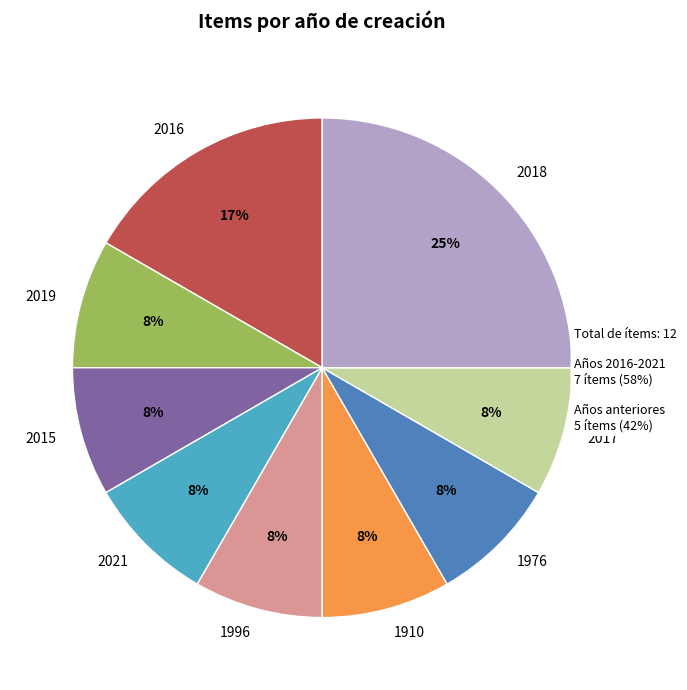

Is the sum of 1976 and 2017 greater than half?

No